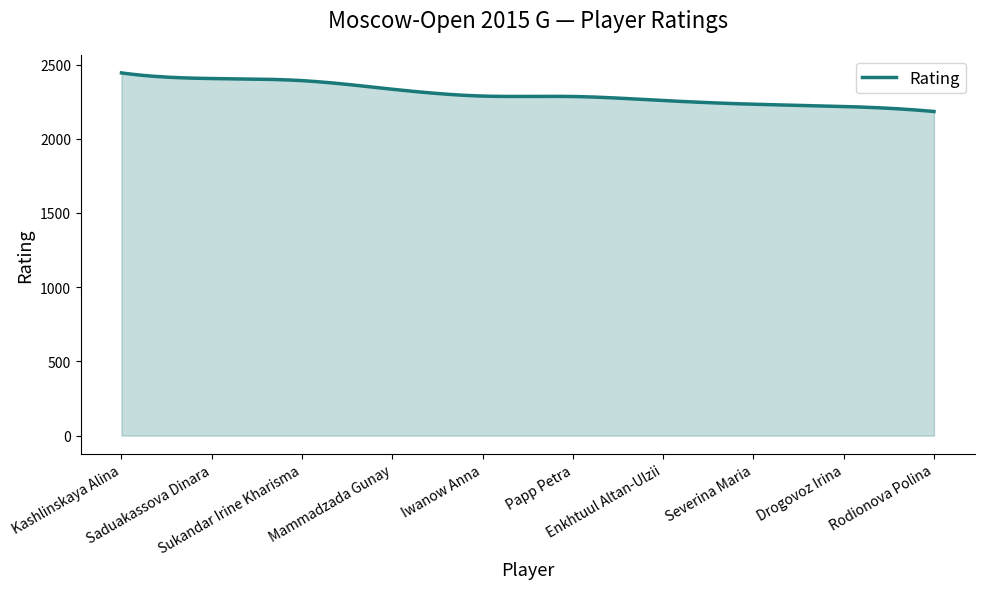

What is the greatest value displayed?

2444.0